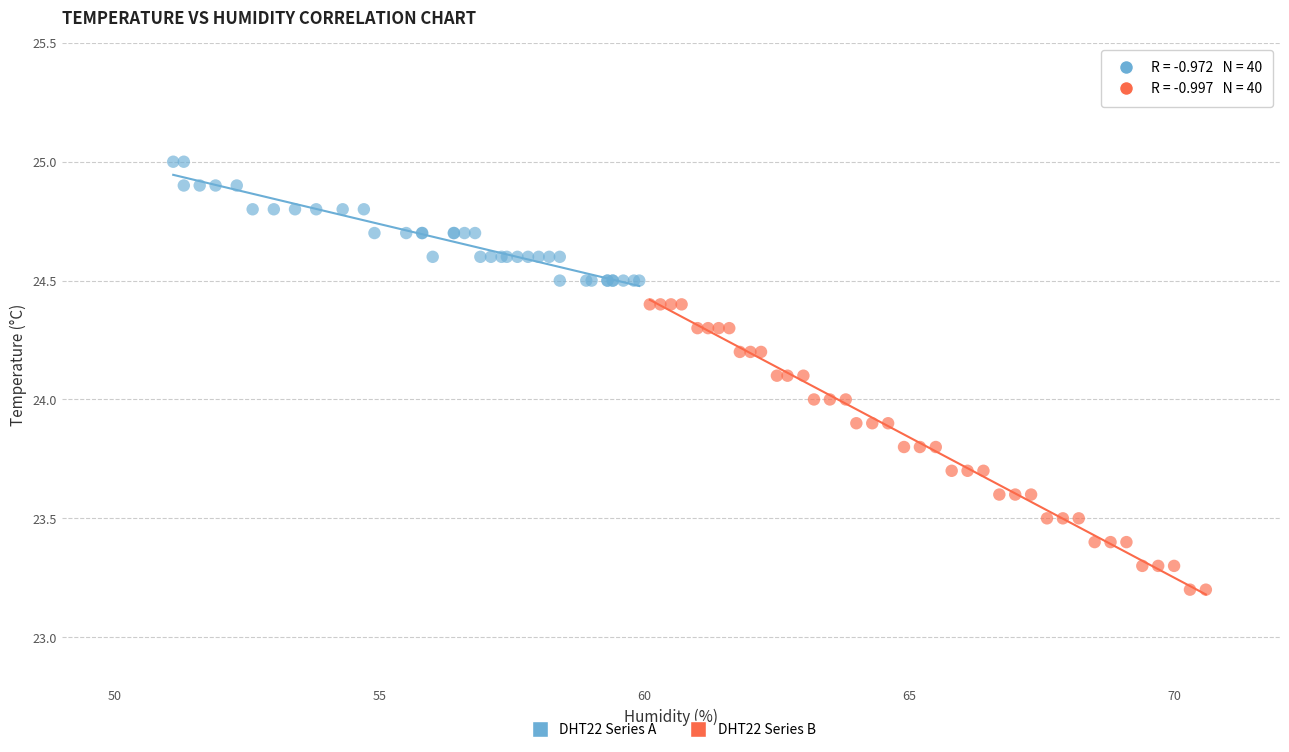

Which series has the widest spread of Y values?

DHT22 Series B